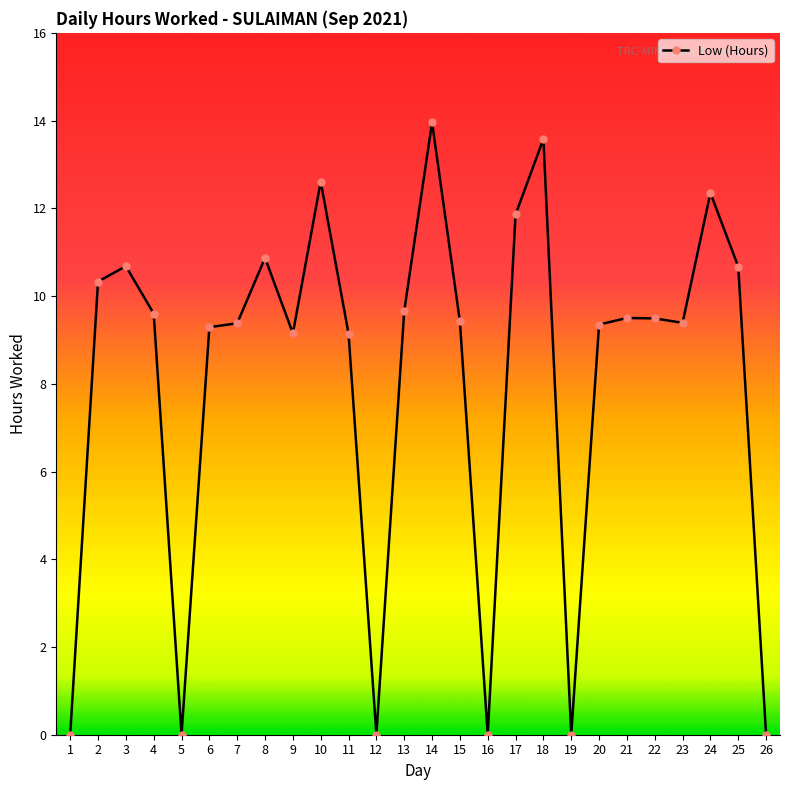

What value does the data have at 6?

9.3